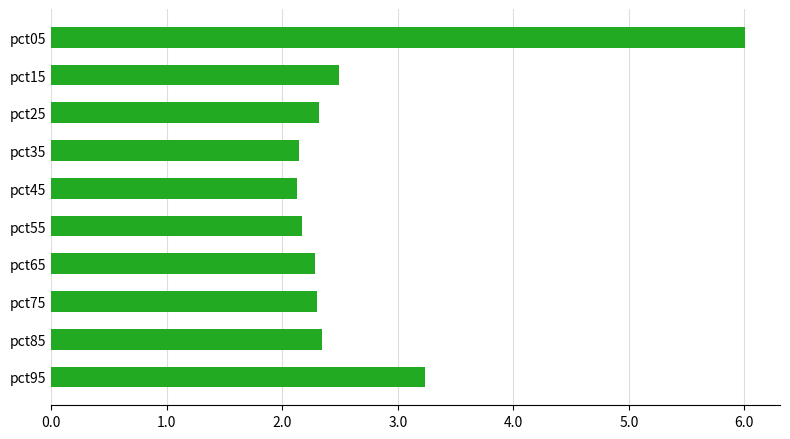

What is the change in value from pct05 to pct85?

-3.7